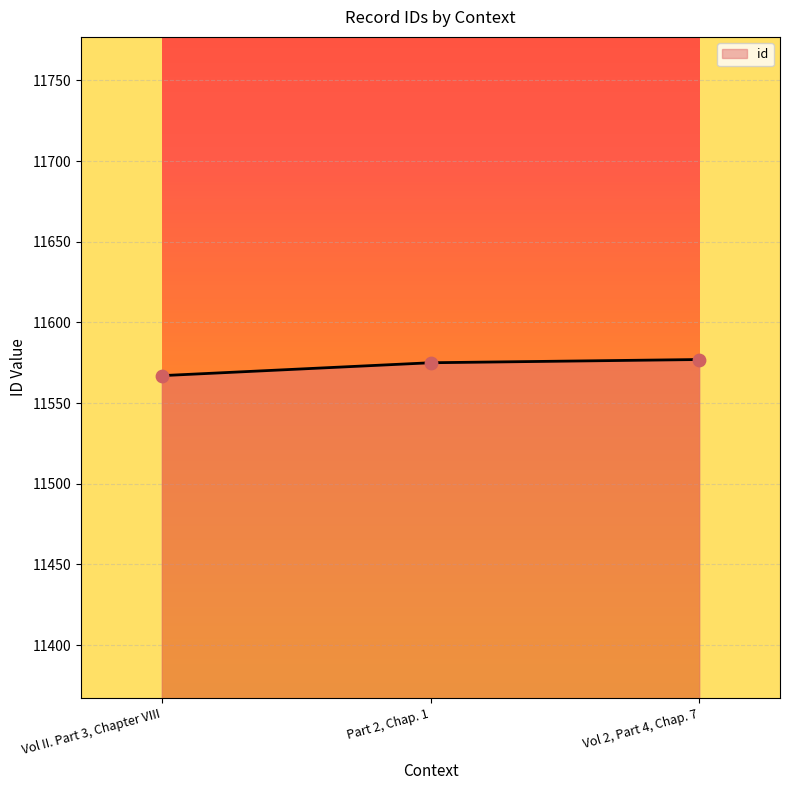

Between Part 2, Chap. 1 and Vol II. Part 3, Chapter VIII, which is larger?

Part 2, Chap. 1